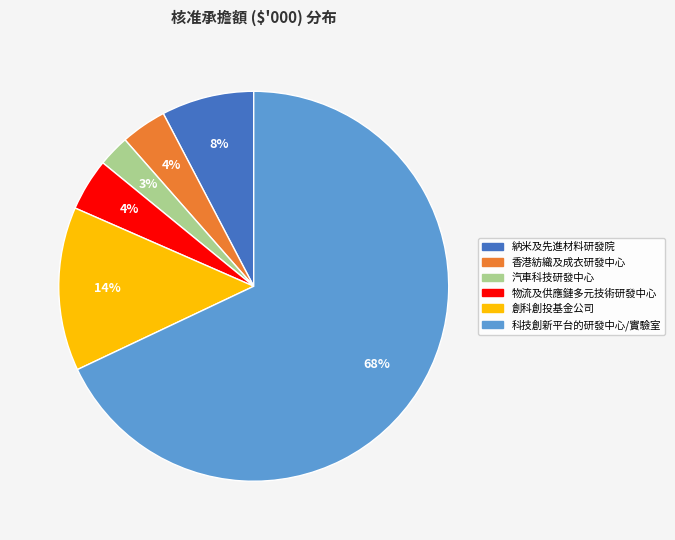

Does any single category account for the majority?

Yes